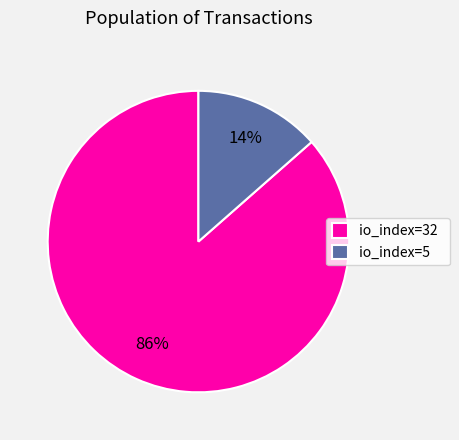

Is the sum of io_index=32 and io_index=5 greater than half?

Yes